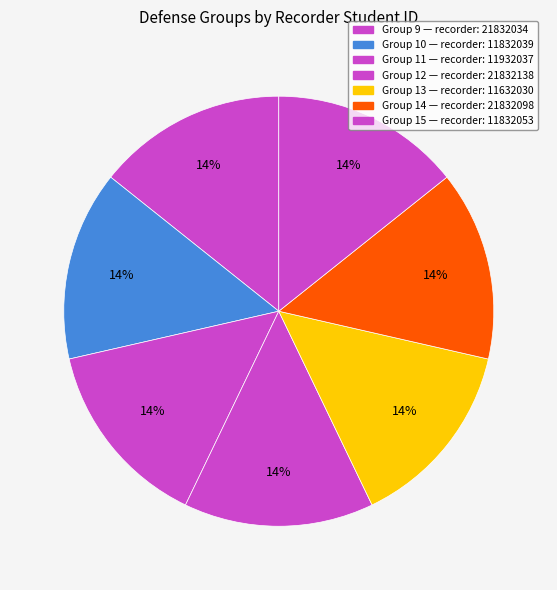

How many slices are in this pie chart?

7